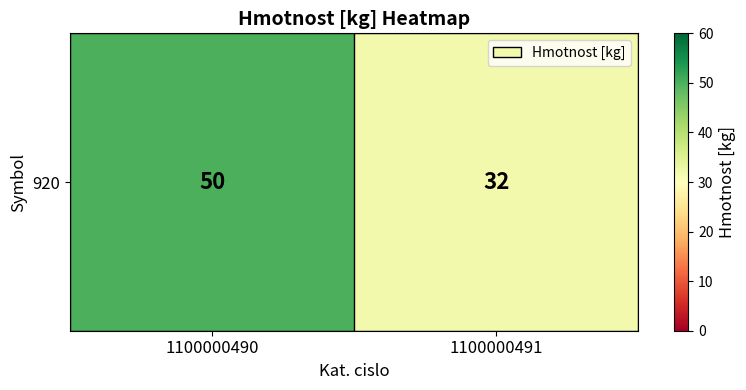

Count the values in the range 32 to 50.

2